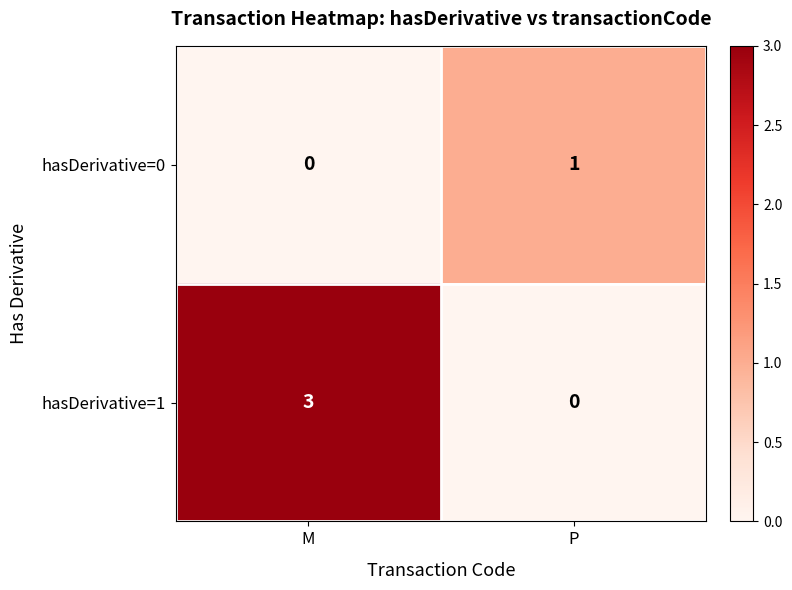

Reading right to left, list all the values displayed in this chart.

hasDerivative=0: P=1	M=0
hasDerivative=1: P=0	M=3